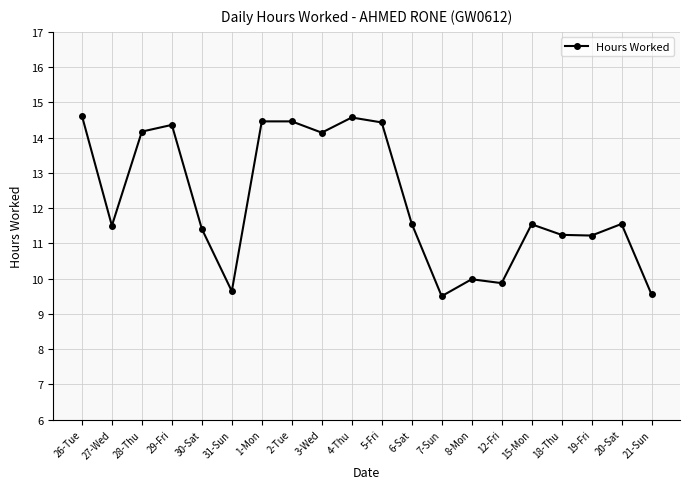

Where is the first local minimum?

27-Wed